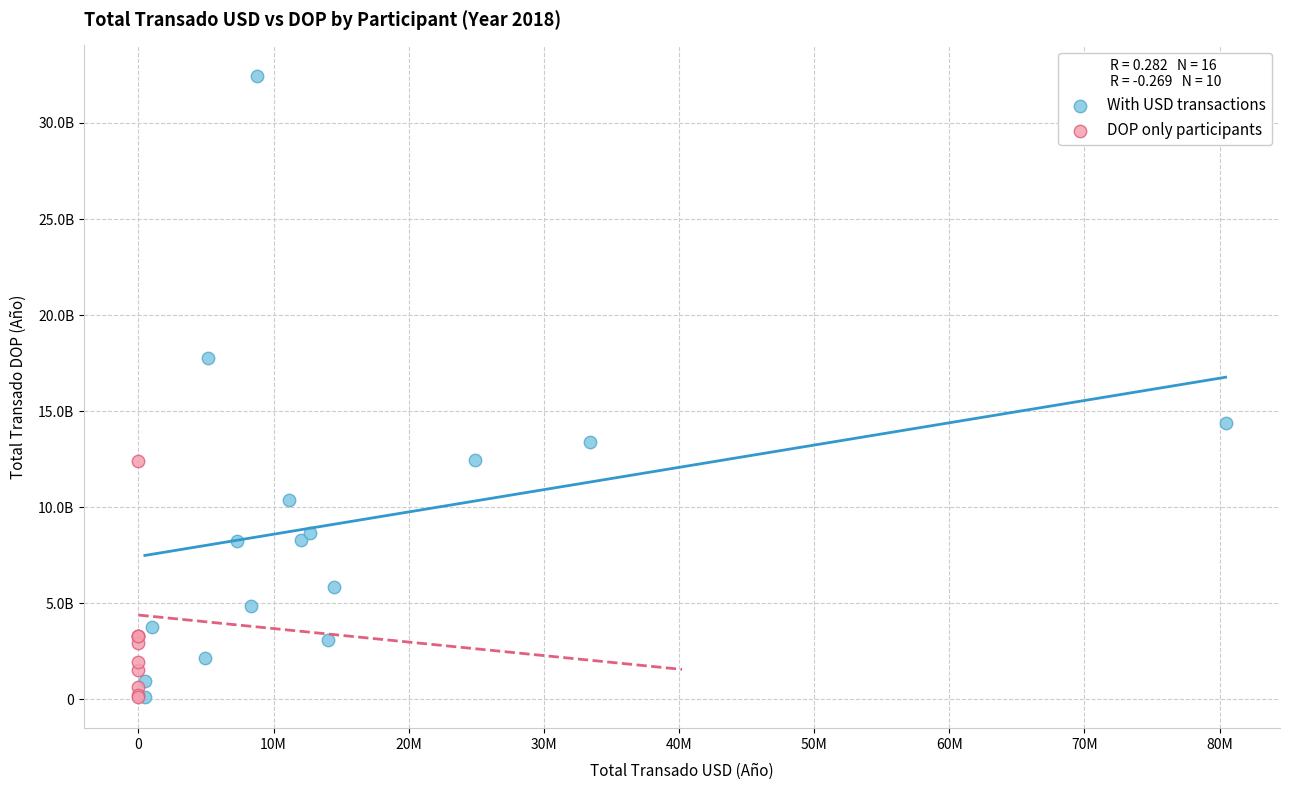

What are all the series names shown in the legend?

With USD transactions, DOP only participants